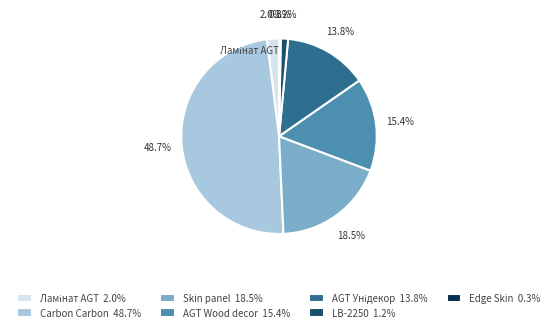

Combined, do Edge Skin 0.3% and Carbon Carbon 48.7% account for over 50%?

No